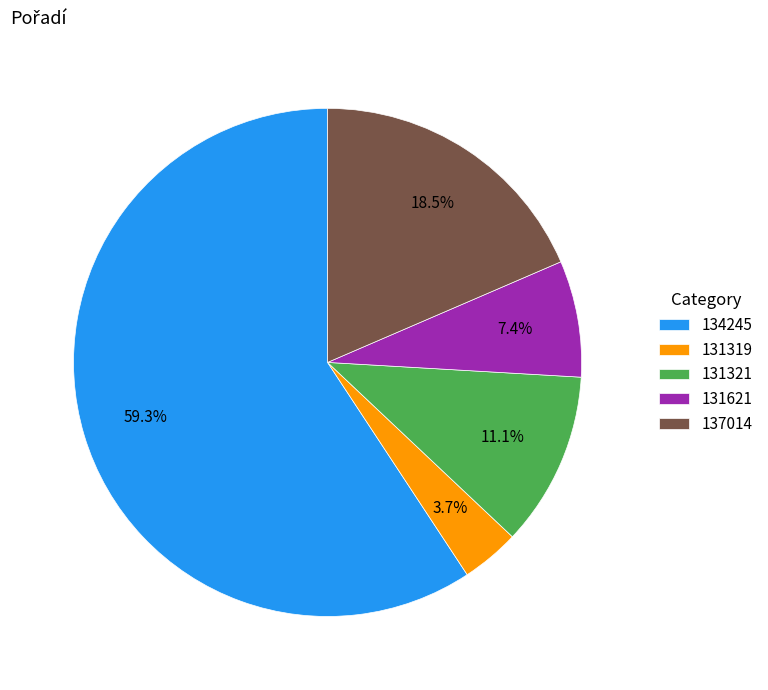

Rank the categories by value from lowest to highest.

131319, 131621, 131321, 137014, 134245